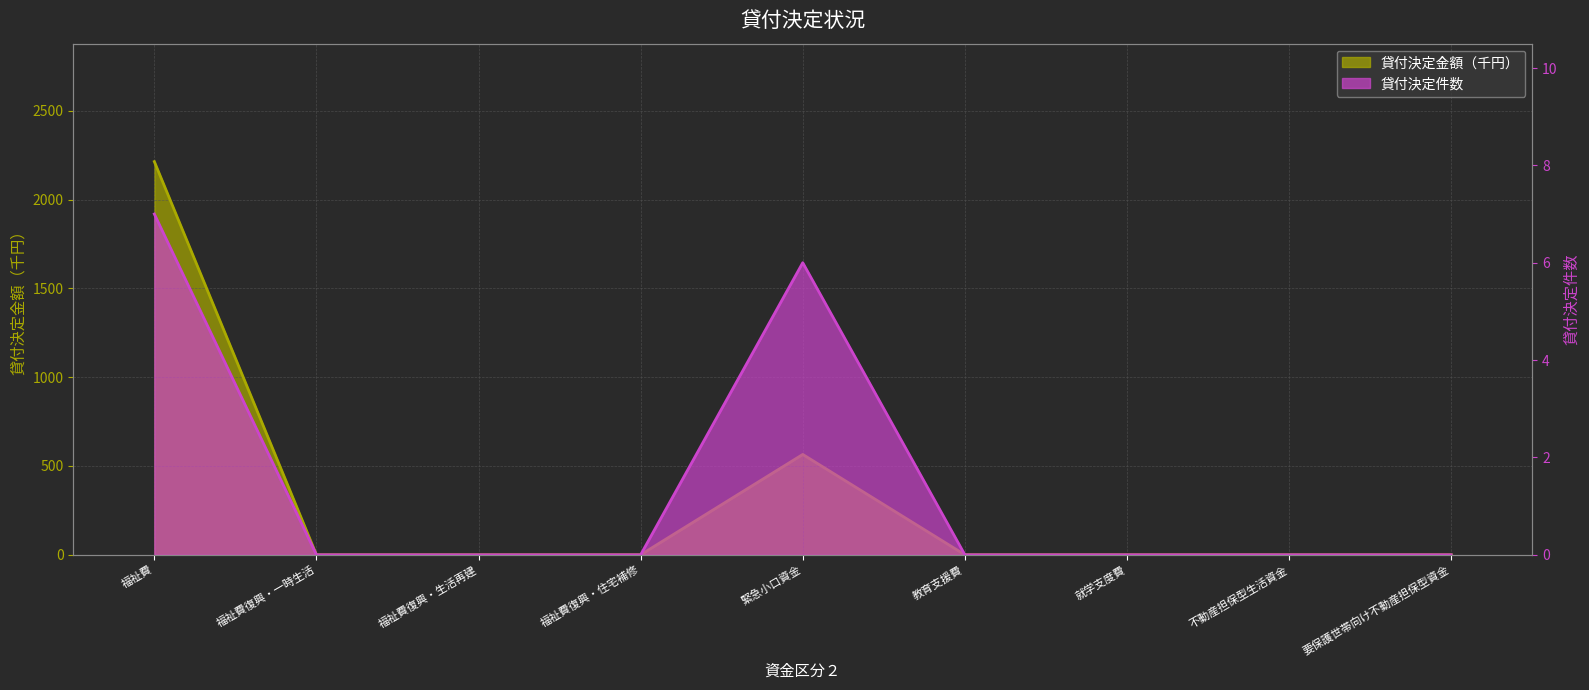

What is the difference between the second highest and second lowest values in the 貸付決定金額（千円） series?

565